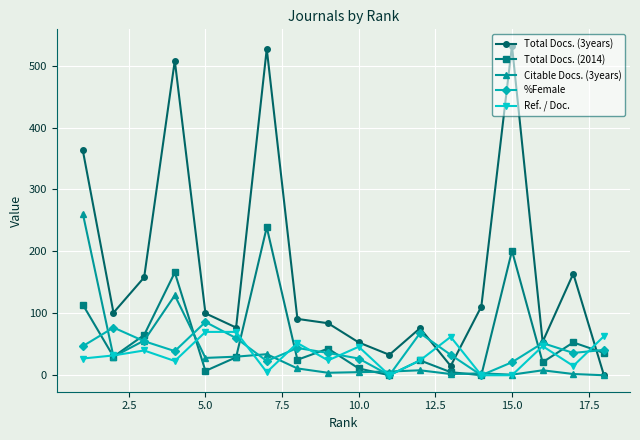

What is the maximum value shown in the chart?

532